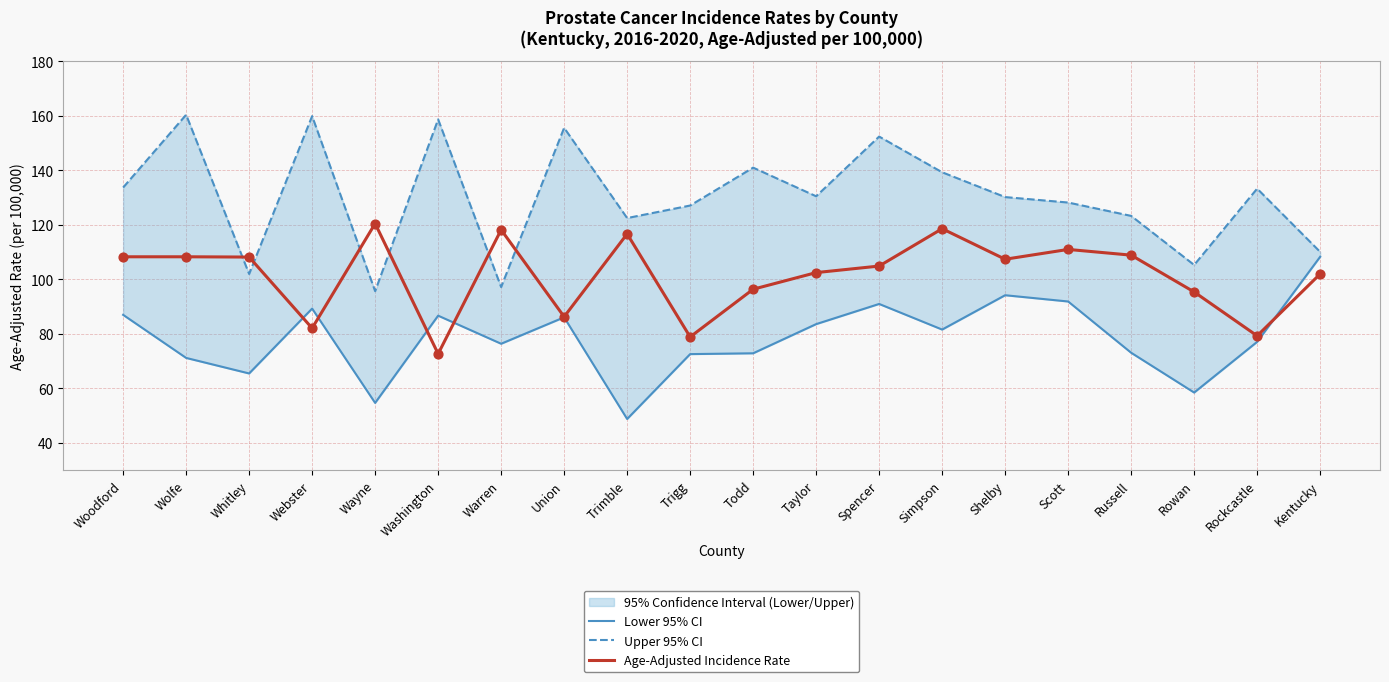

At how many categories does at least one series exceed 84?

20